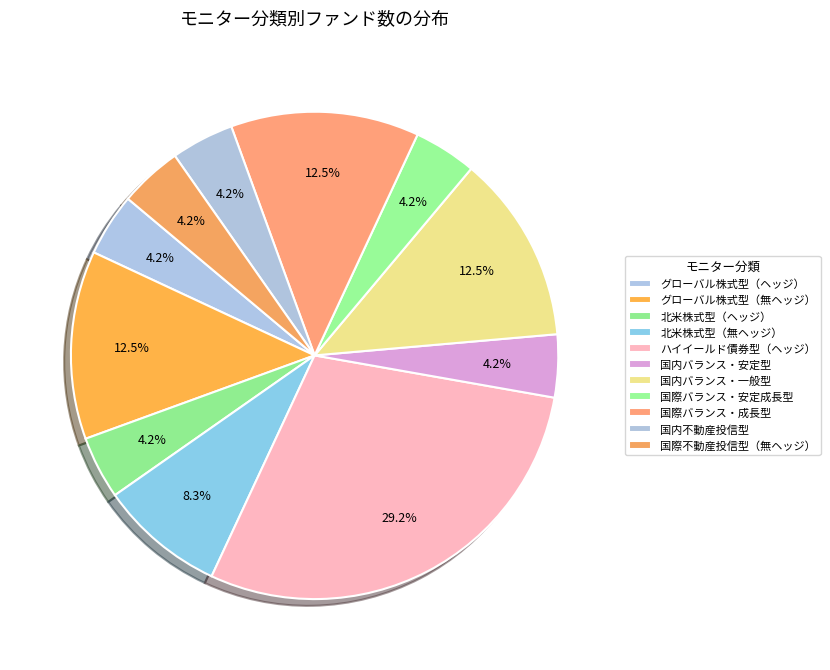

How many slices are in this pie chart?

11